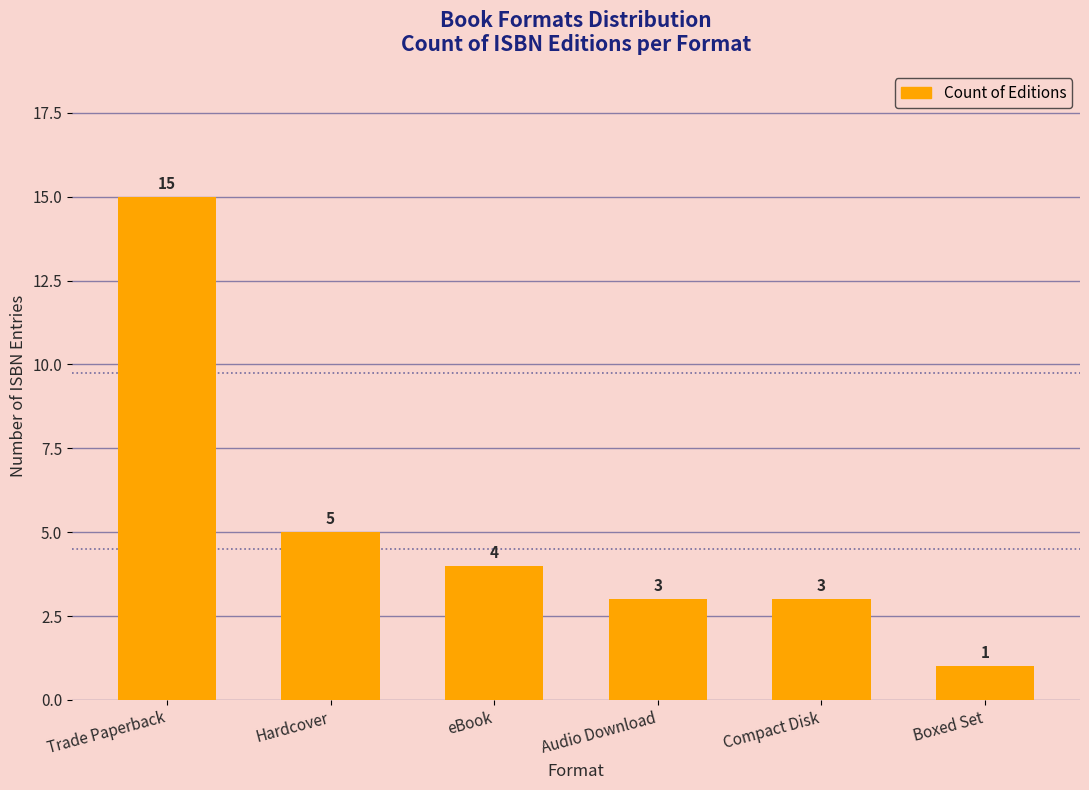

What is the value of the 6th bar from the left?

1